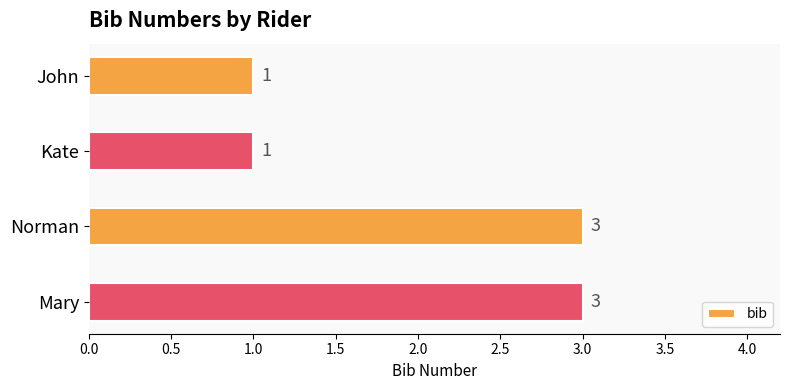

What is the difference between the maximum and minimum values?

2